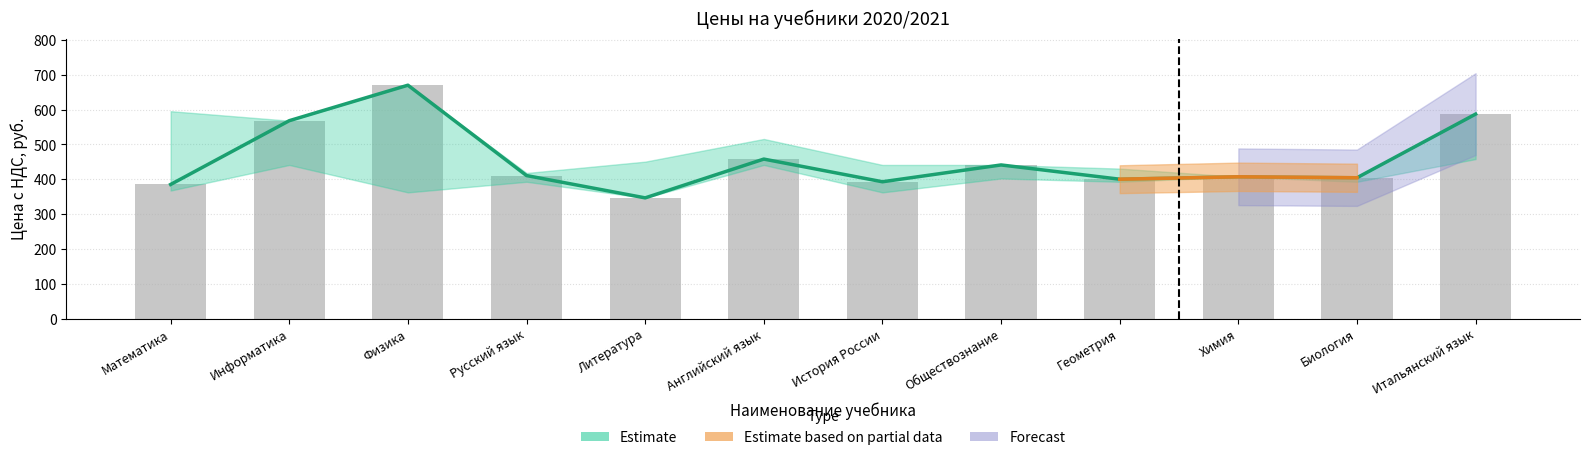

What is the sum of the values at Итальянский язык and Информатика?

1155.0